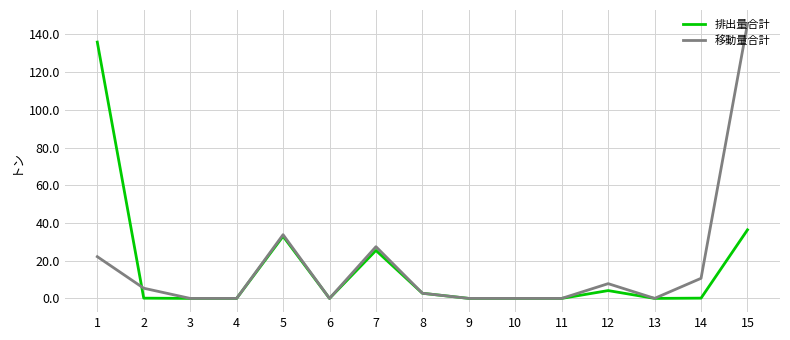

What value does the 移動量合計 series have at 14?

10.7